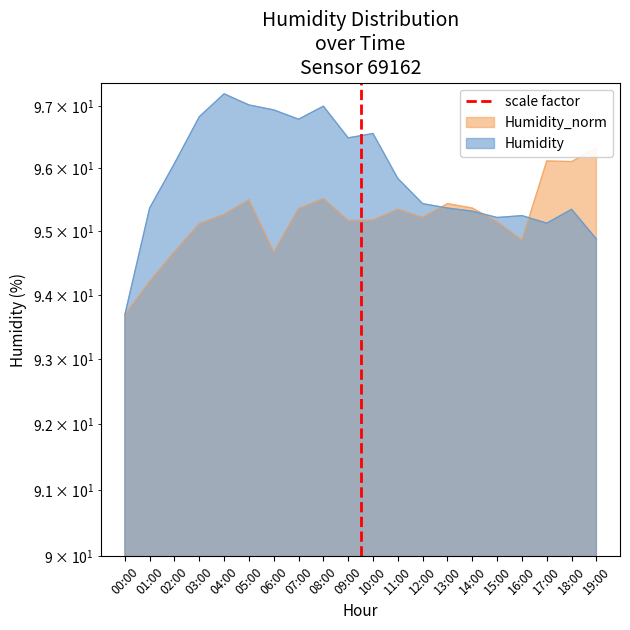

The chart shows a value of 0 at 01:00. True or false?

False